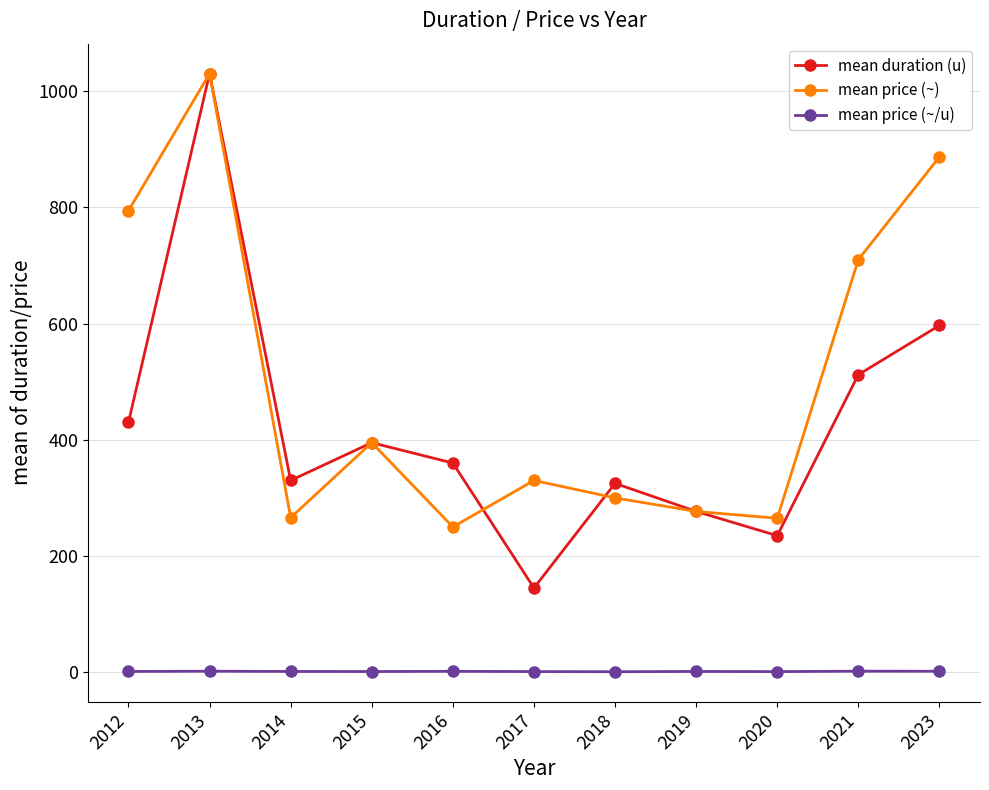

What is the sum of all mean duration (u) values?

4635.4